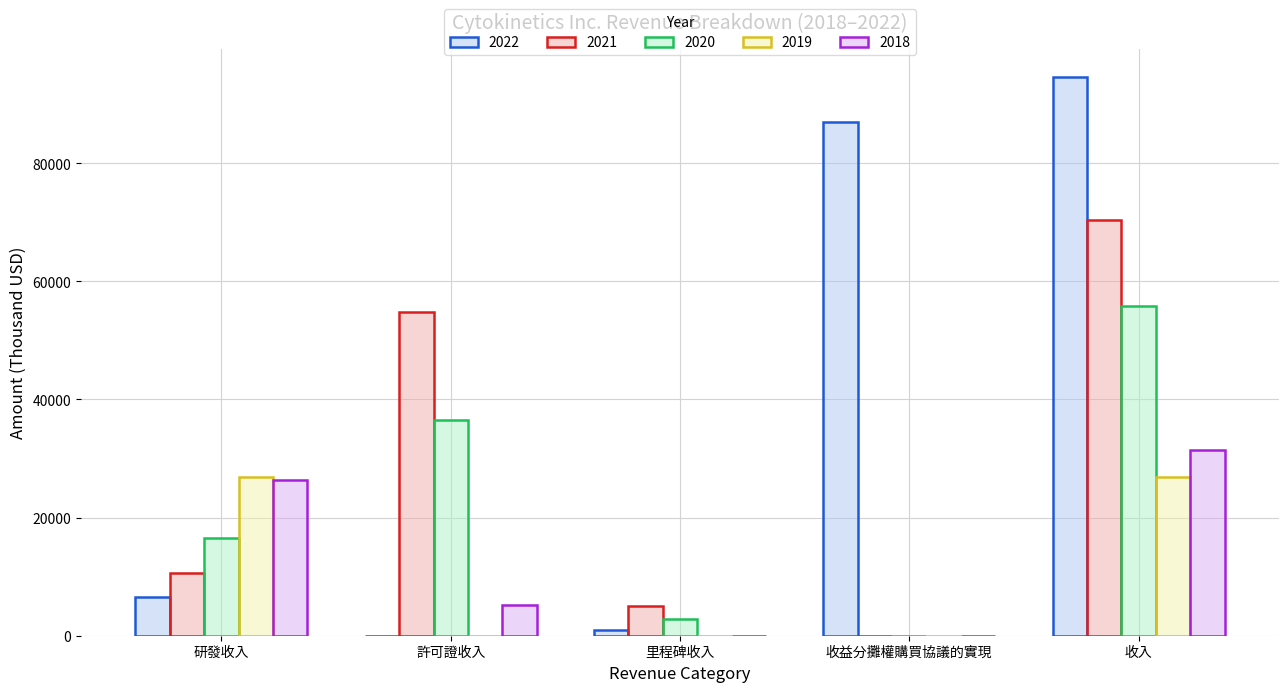

The 2018 series shows 26368 at 研發收入. True or false?

True